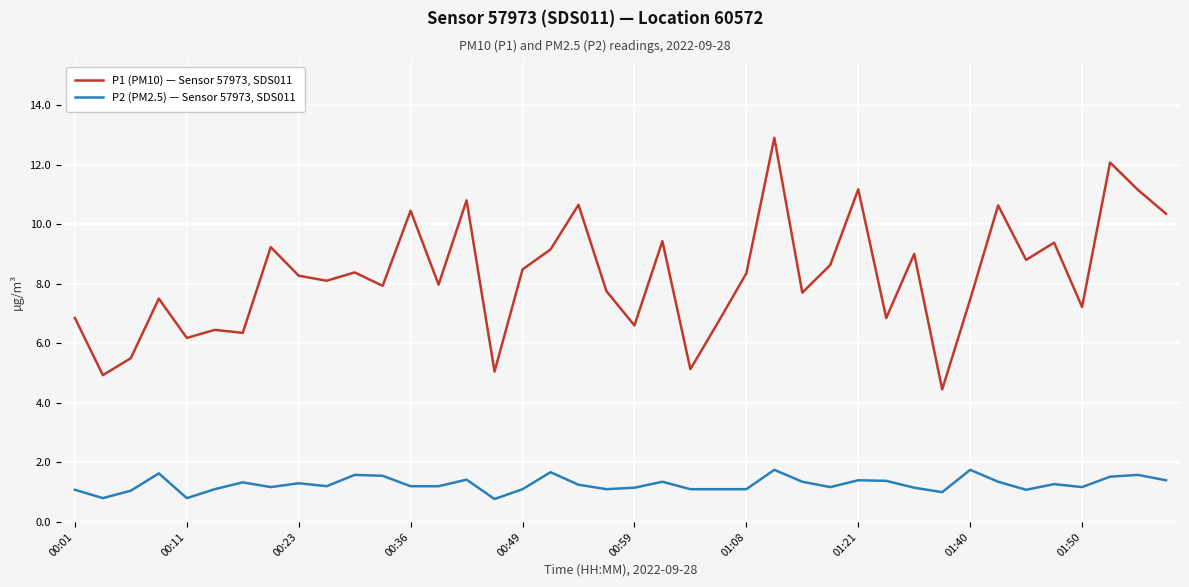

Which series has the largest total across all categories?

P1 (PM10) — Sensor 57973, SDS011